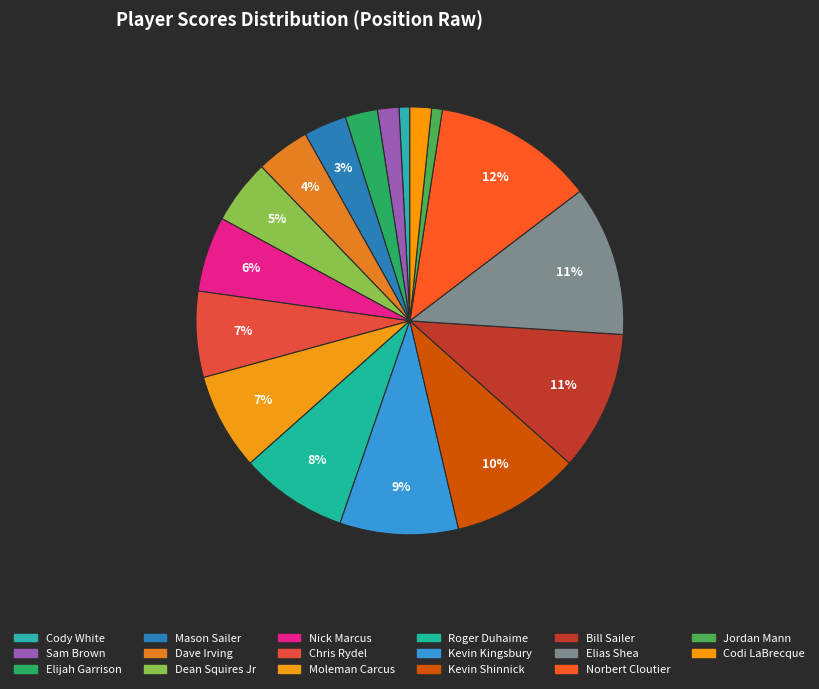

Count the number of slices in the pie.

17